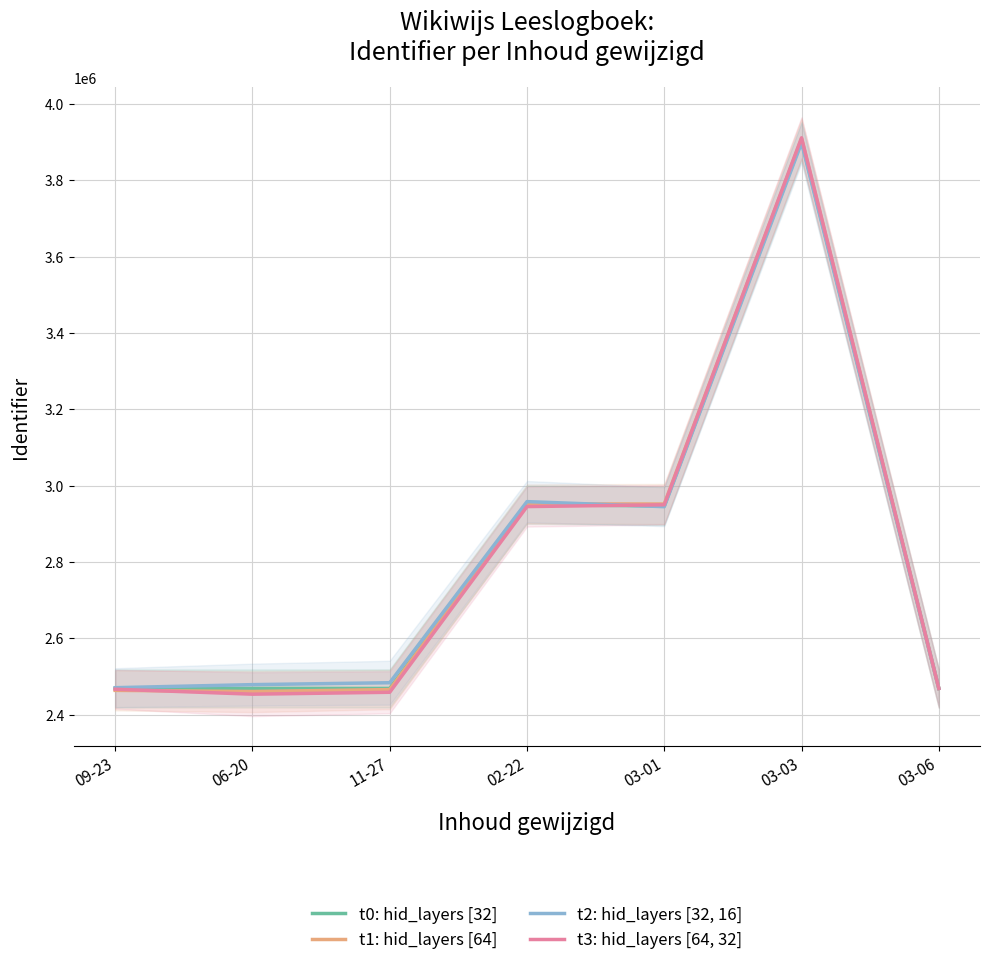

Does the chart display data point markers on the line(s)?

No